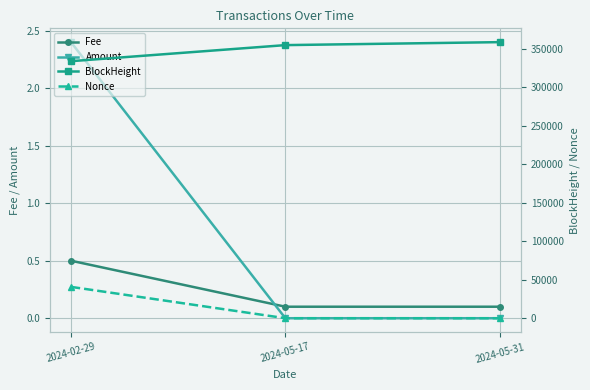

At 2024-02-29, list the series in order from largest to smallest.

BlockHeight, Nonce, Amount, Fee